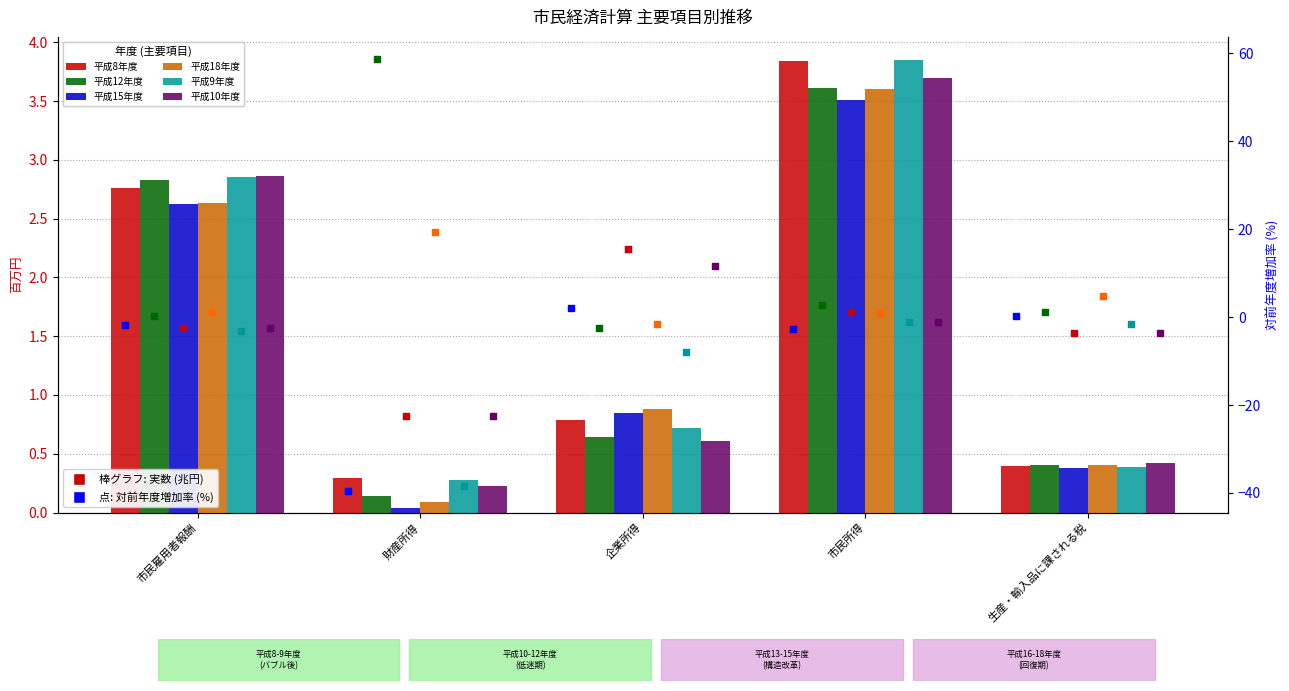

At how many categories does at least one series exceed 1?

2